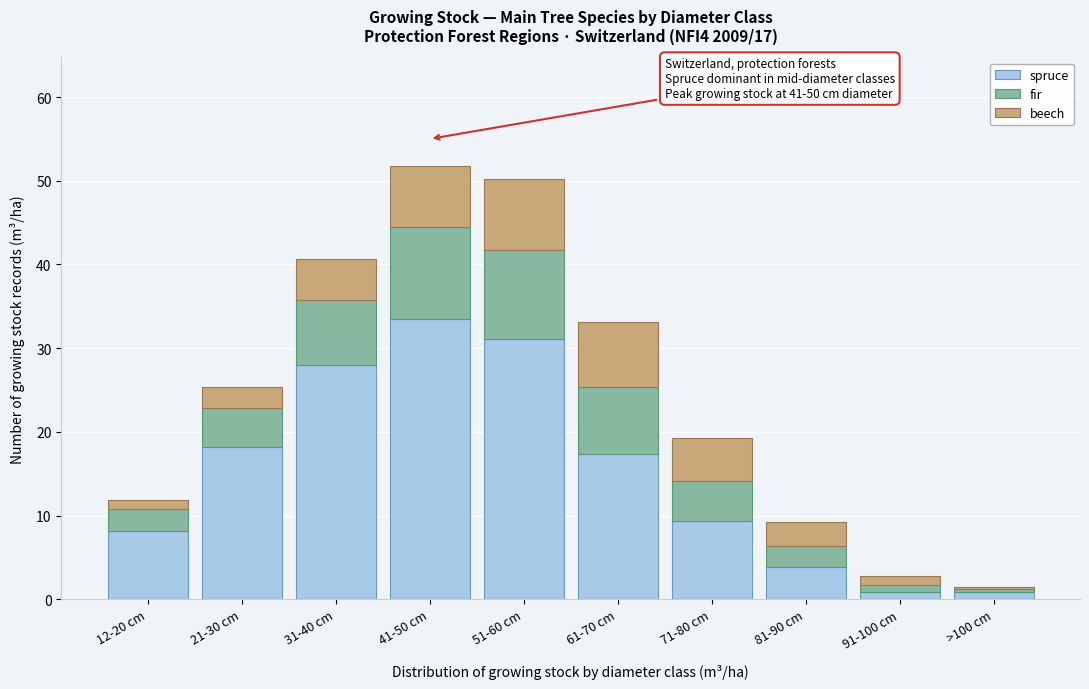

Reading right to left, list the values for the spruce series.

0.8	0.8	3.9	9.3	17.3	31.1	33.5	28.0	18.2	8.1